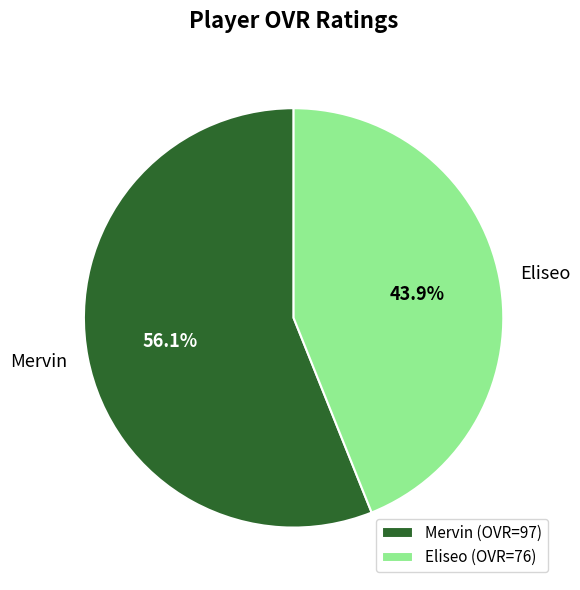

Which slice is the largest?

Mervin